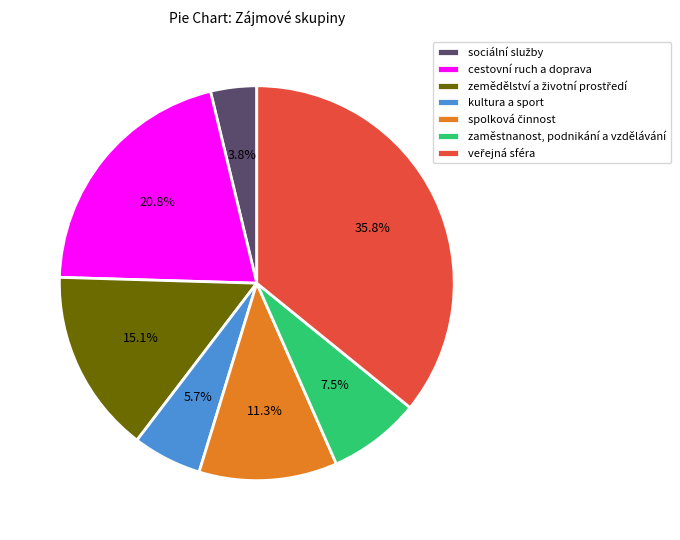

What is the total percentage of zaměstnanost, podnikání a vzdělávání and kultura a sport?

13.2%